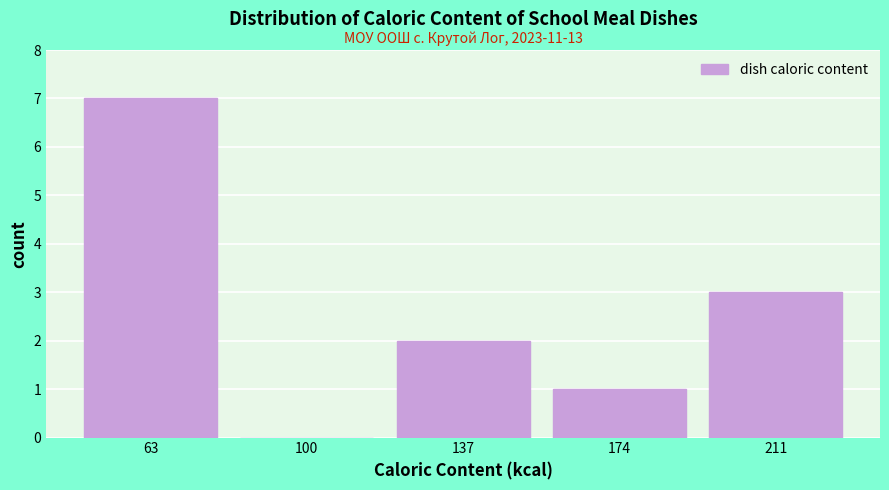

Which range on the x-axis has the tallest bar?

45 to 82